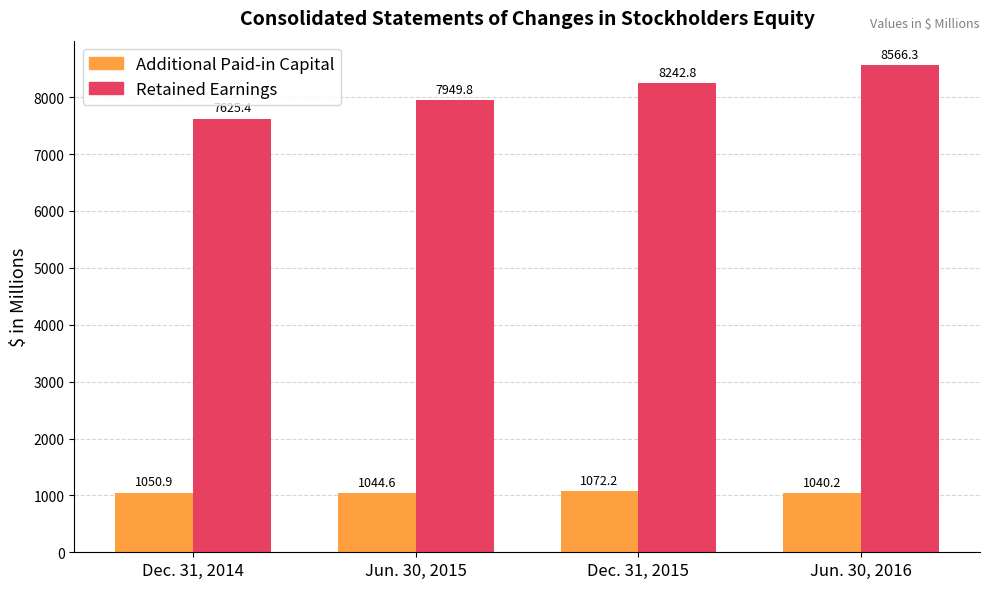

The value of Additional Paid-in Capital at Dec. 31, 2015 is 1072.2. True or false?

True